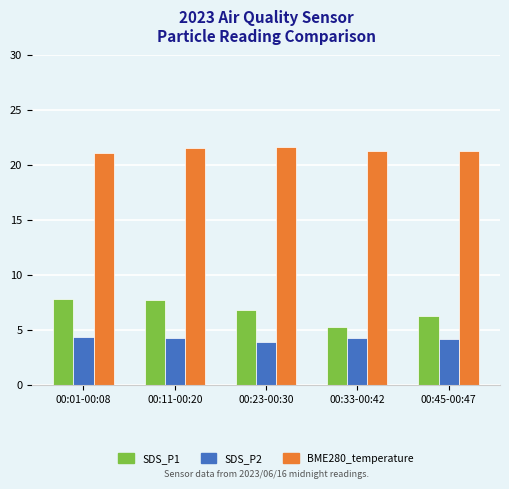

What is the value of the BME280_temperature bar at the 4th from the left?

21.3